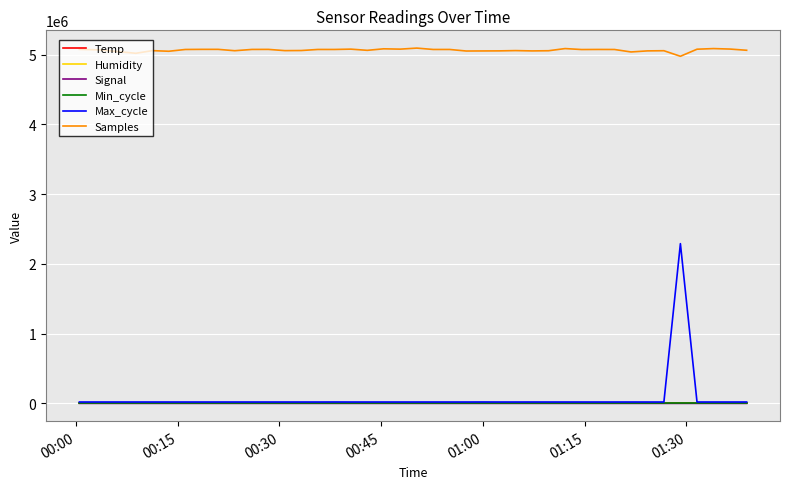

True or false: Max_cycle and Samples intersect in this chart.

False